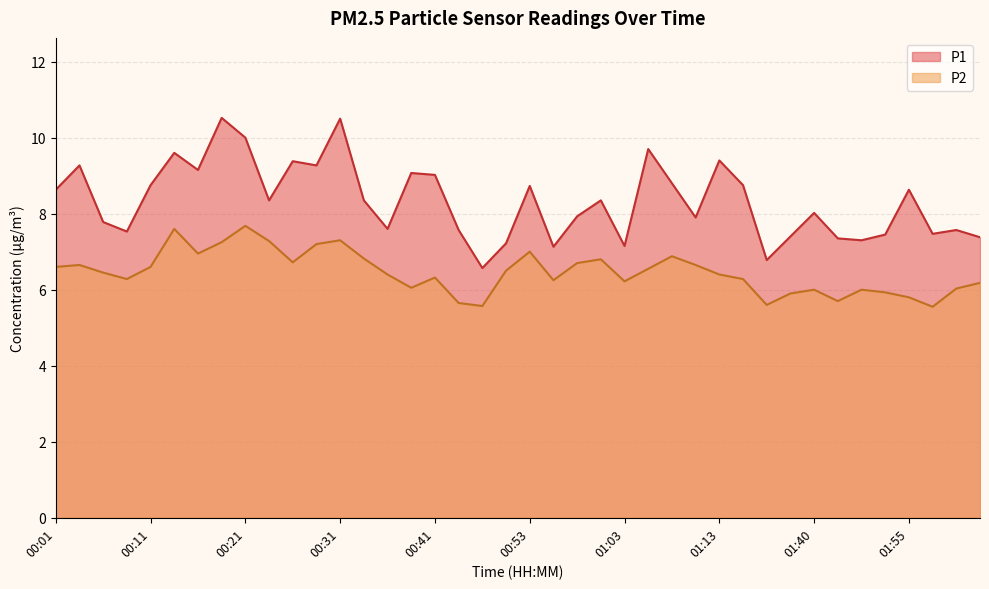

How many lines are shown in the chart?

2